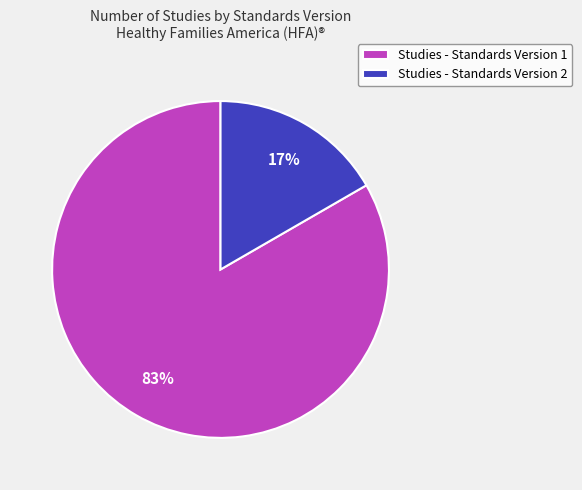

What percentage is the Studies - Standards Version 1 slice, to the nearest percent?

83%